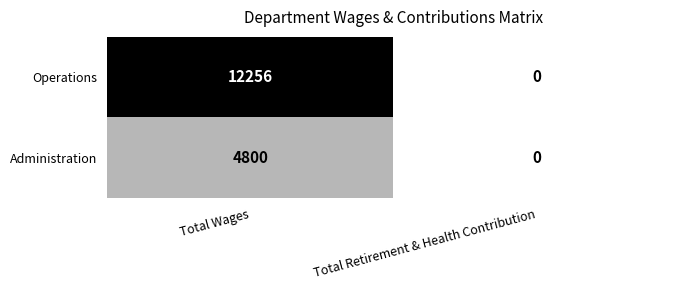

What is the difference between the maximum and minimum values in the Administration series?

4800